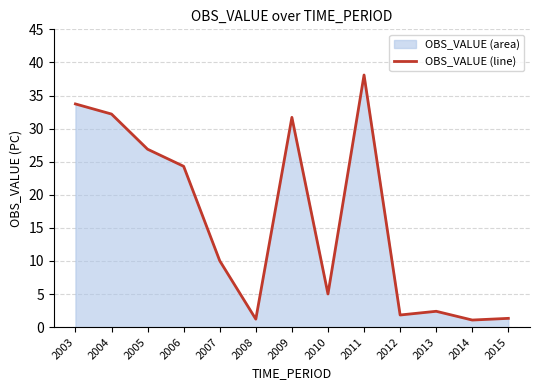

How many interior local valleys (lower than both neighbors) does the data have?

4